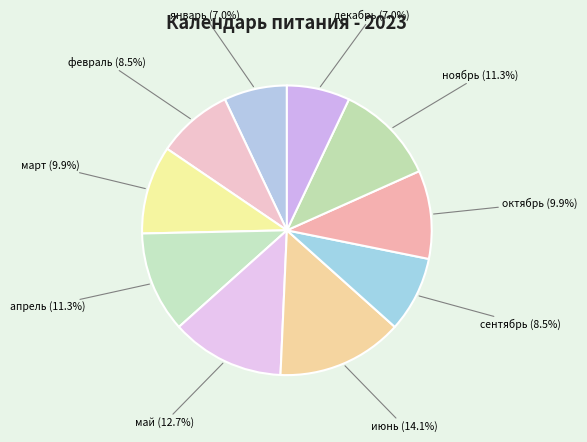

Which category has the biggest portion of the pie?

июнь